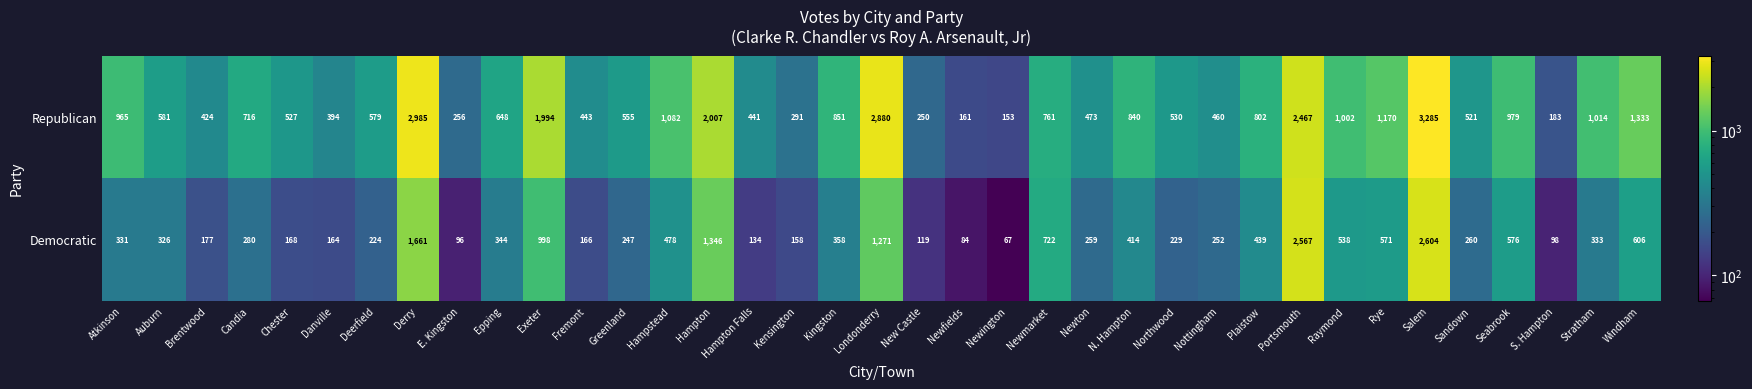

Rank the series by their maximum value, from highest to lowest.

Republican, Democratic